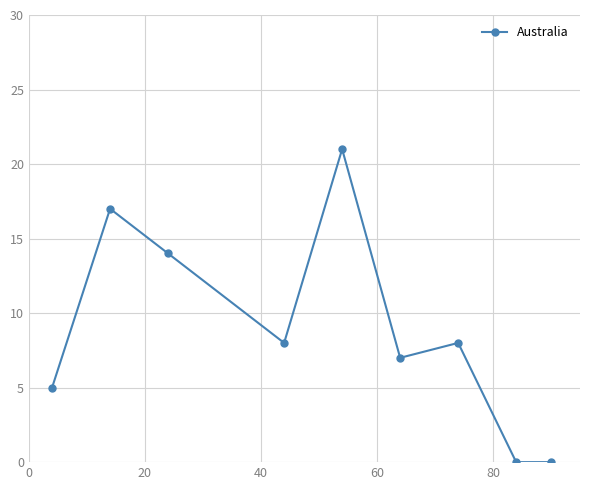

What is the average value?

9